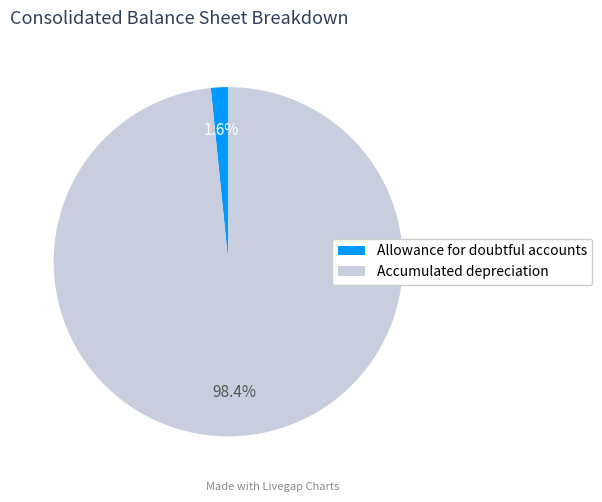

Is the sum of Allowance for doubtful accounts and Accumulated depreciation greater than half?

Yes